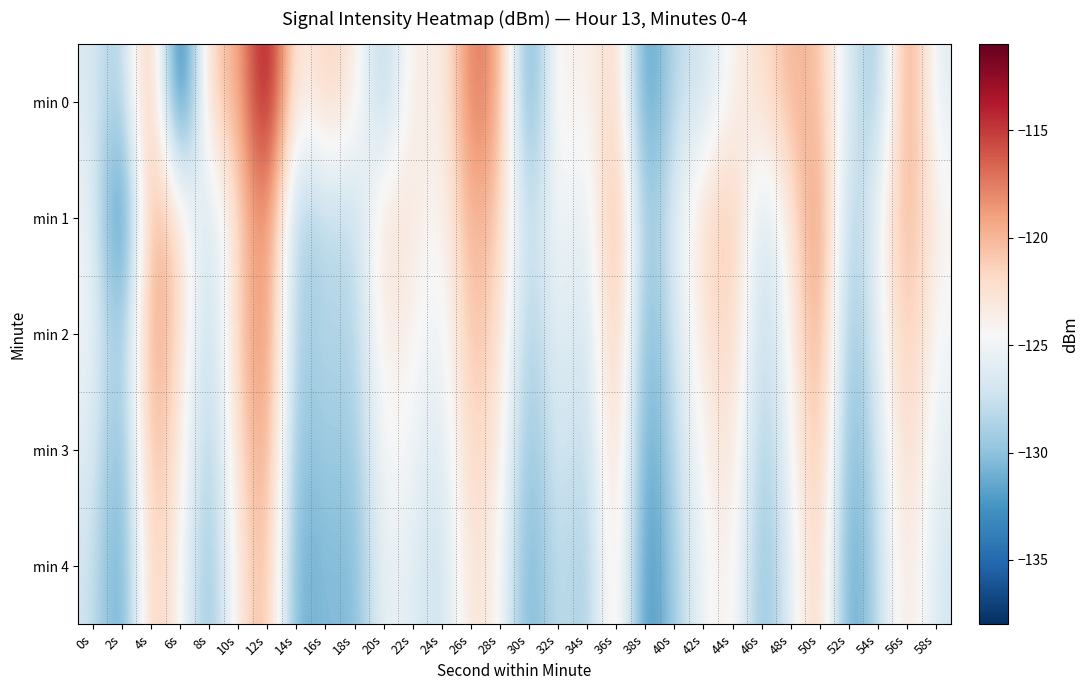

At 14s, list the series in order from largest to smallest.

min 0, min 2, min 1, min 3, min 4